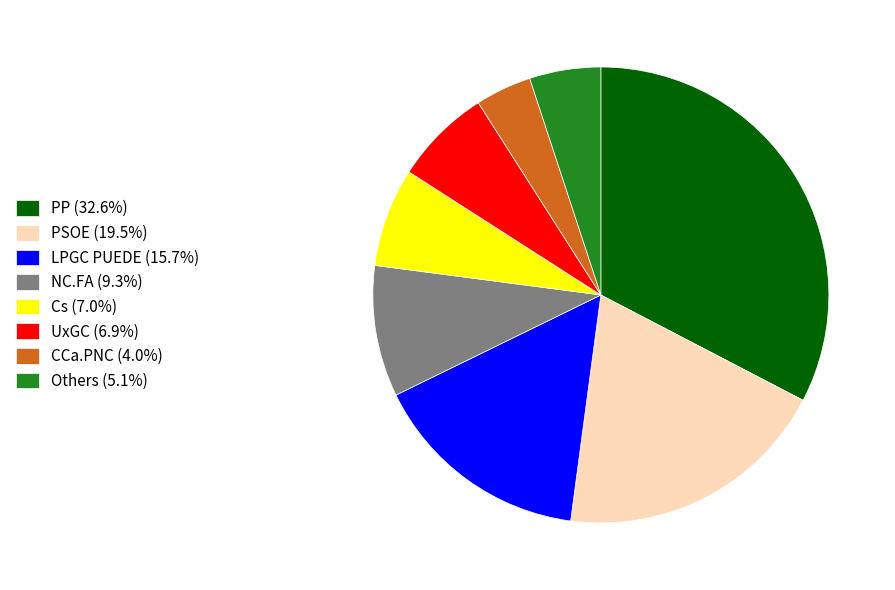

How many segments does this pie chart have?

8